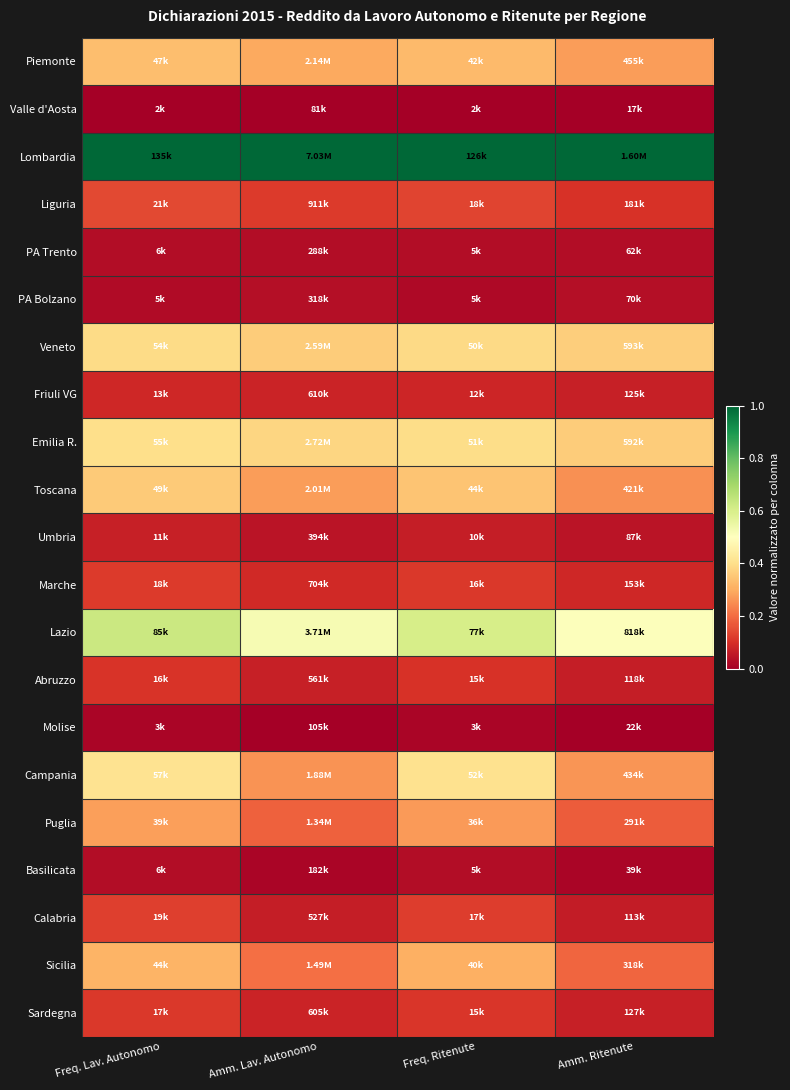

At which category is the sum across all series the highest?

Freq. Lav. Autonomo